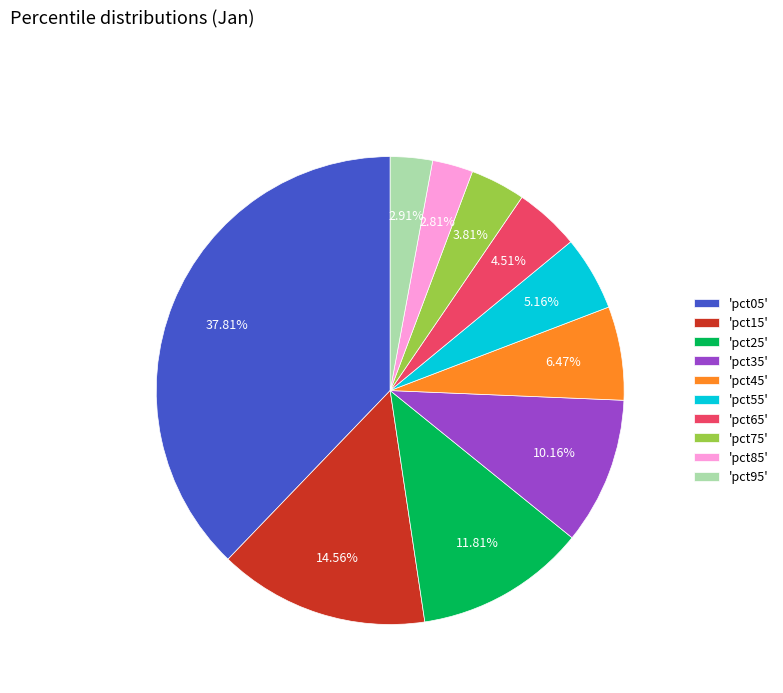

To the nearest percent, what is the difference between the largest and smallest slice percentages?

35%